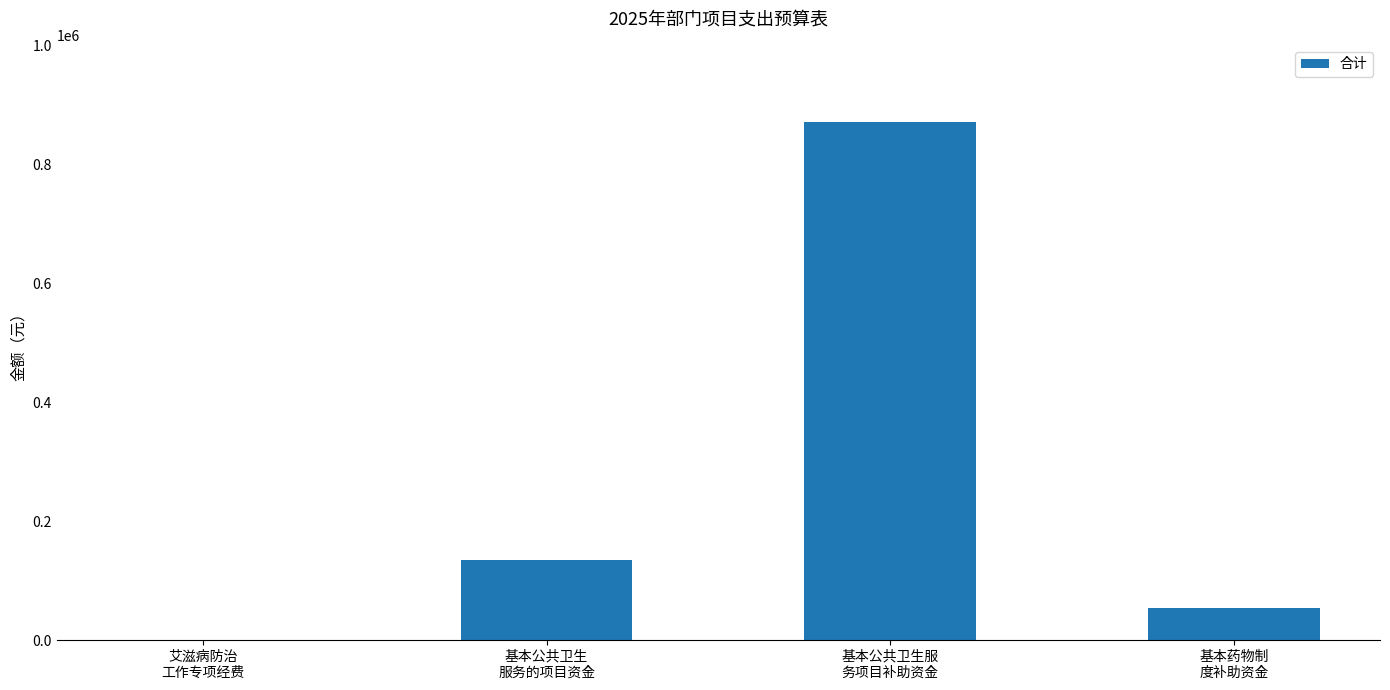

What is the change in value from 艾滋病防治
工作专项经费 to 基本药物制
度补助资金?

+53301.1